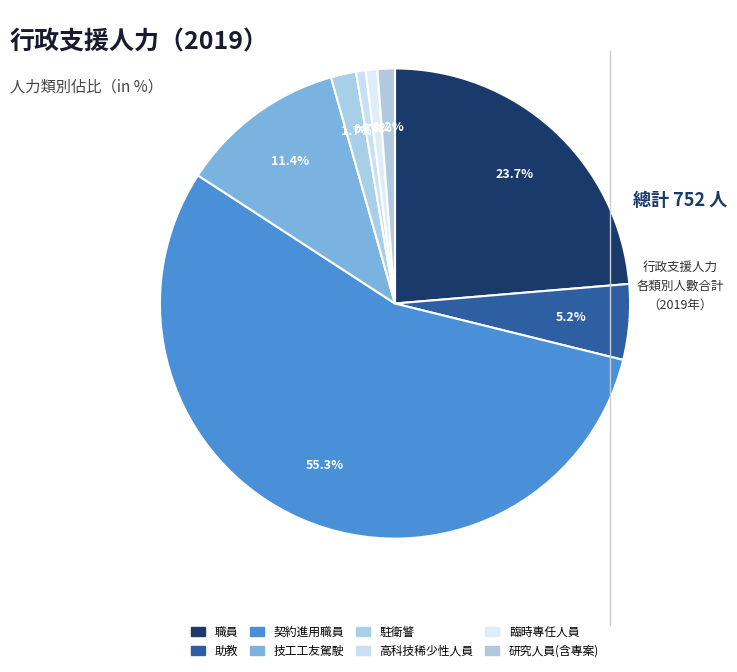

What is the change in value from 職員 to 臨時專任人員?

-172